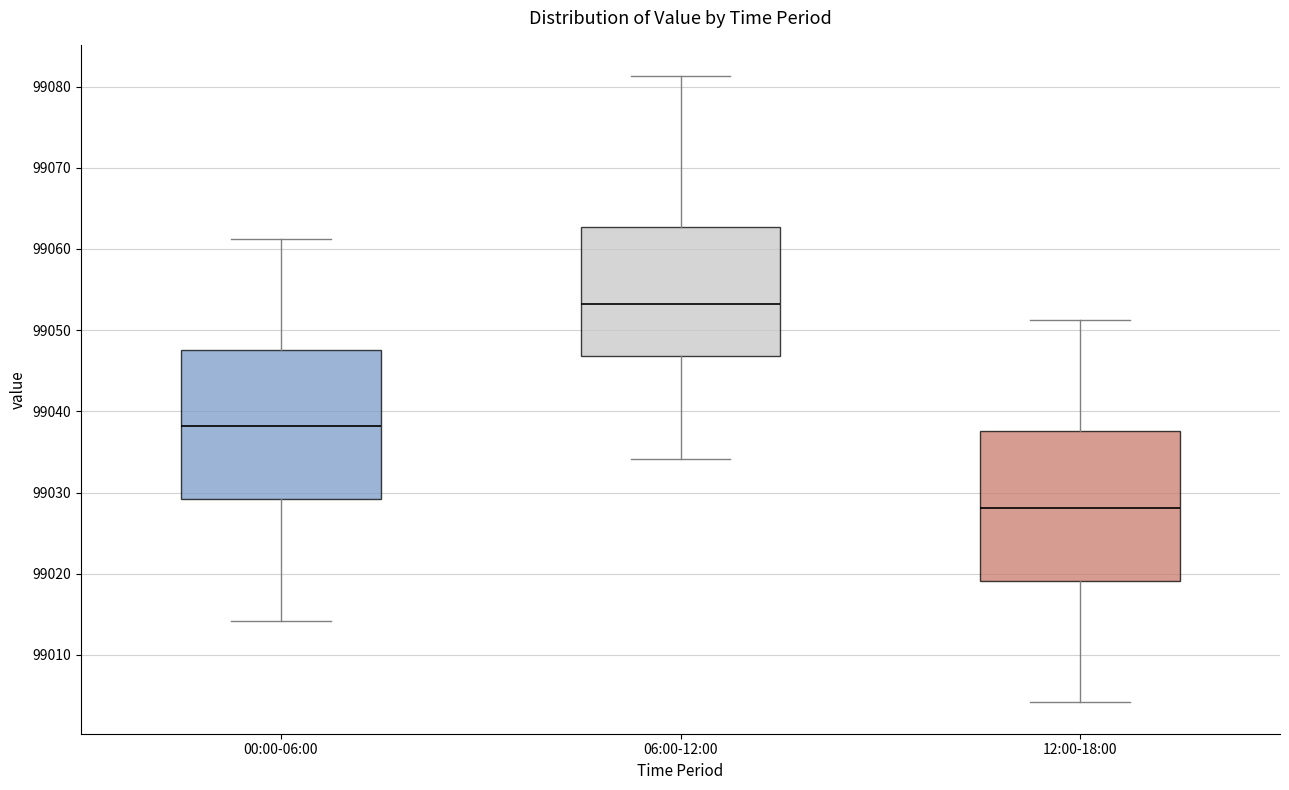

Reading left to right, read every box against the y-axis: the position of its median line, the range the box covers, and the ends of its whiskers. The values are not printed on the chart, so give them approximately, as read against the axis.

00:00-06:00: median 99038, box 99029 to 99048, whiskers 99014 to 99061
06:00-12:00: median 99053, box 99047 to 99063, whiskers 99034 to 99081
12:00-18:00: median 99028, box 99019 to 99038, whiskers 99004 to 99051